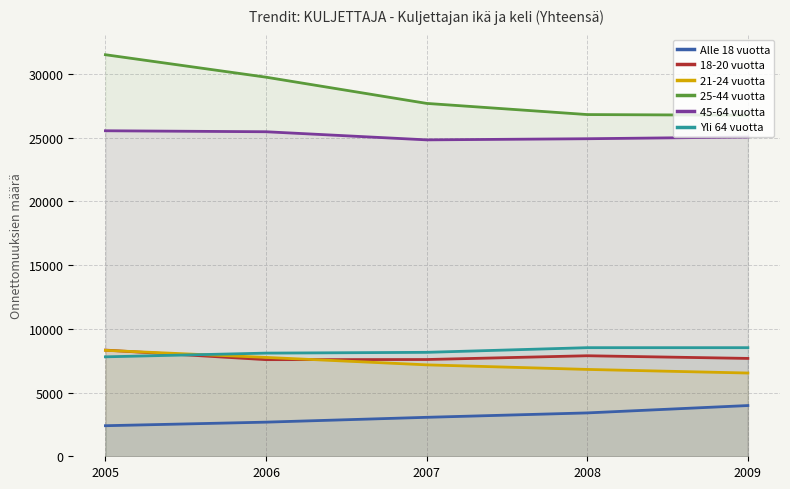

How many lines are shown in the chart?

6